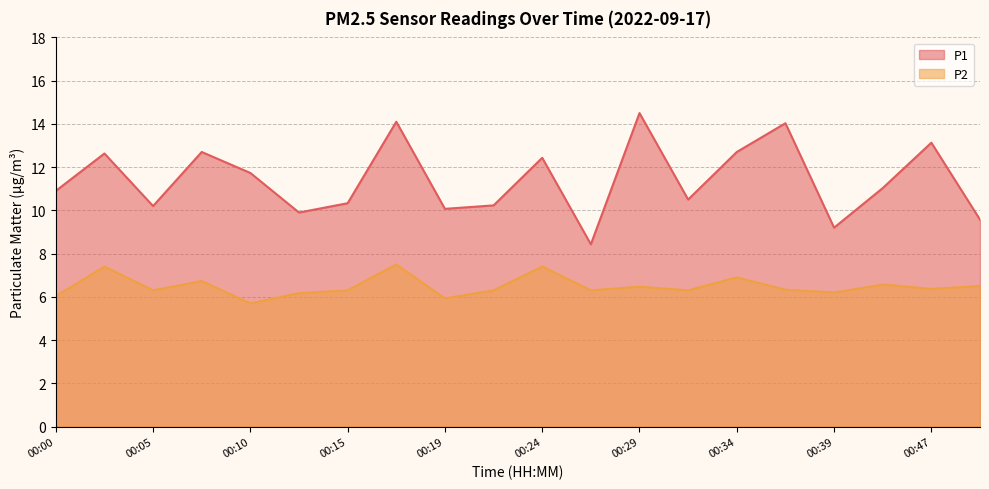

At how many categories does at least one series exceed 11?

10